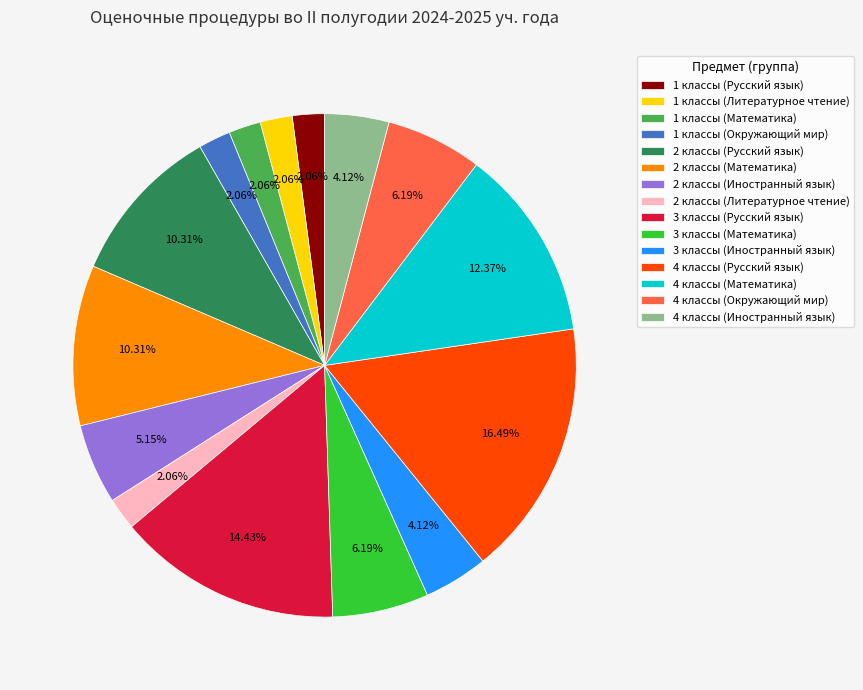

How many slices are in this pie chart?

15